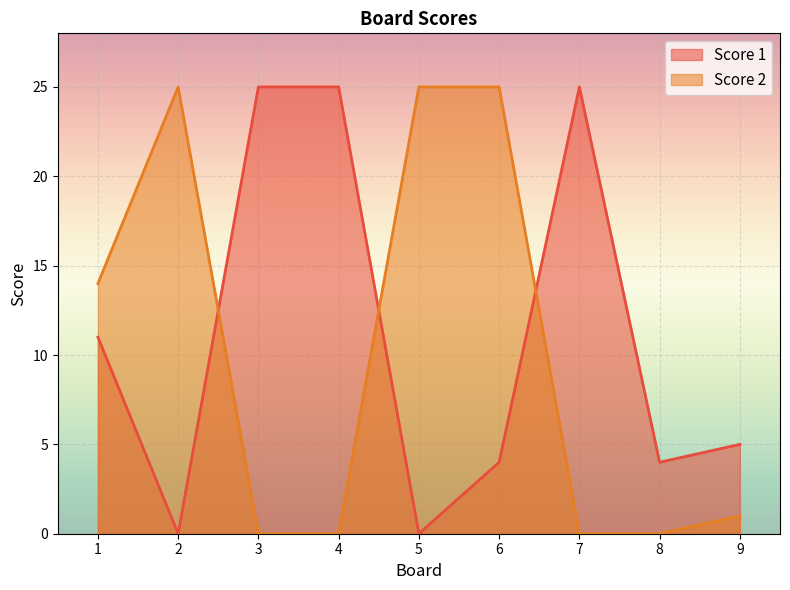

The Score 2 series shows 0 at 3. True or false?

True